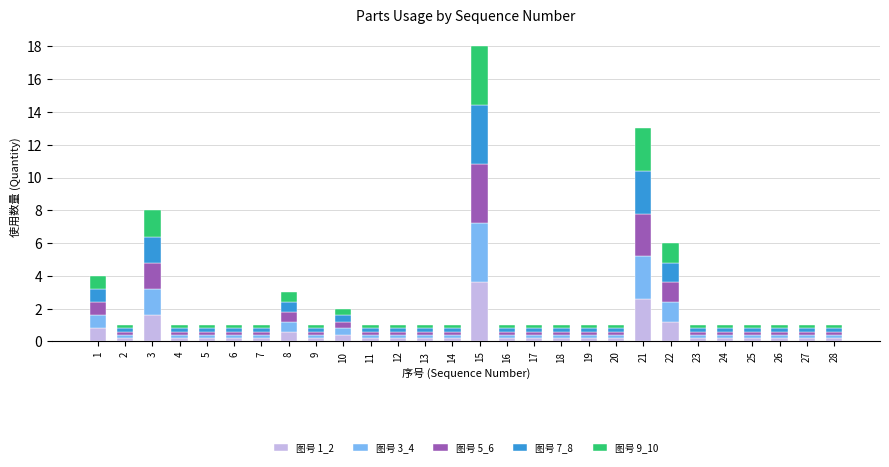

At which category is the sum across all series the highest?

15